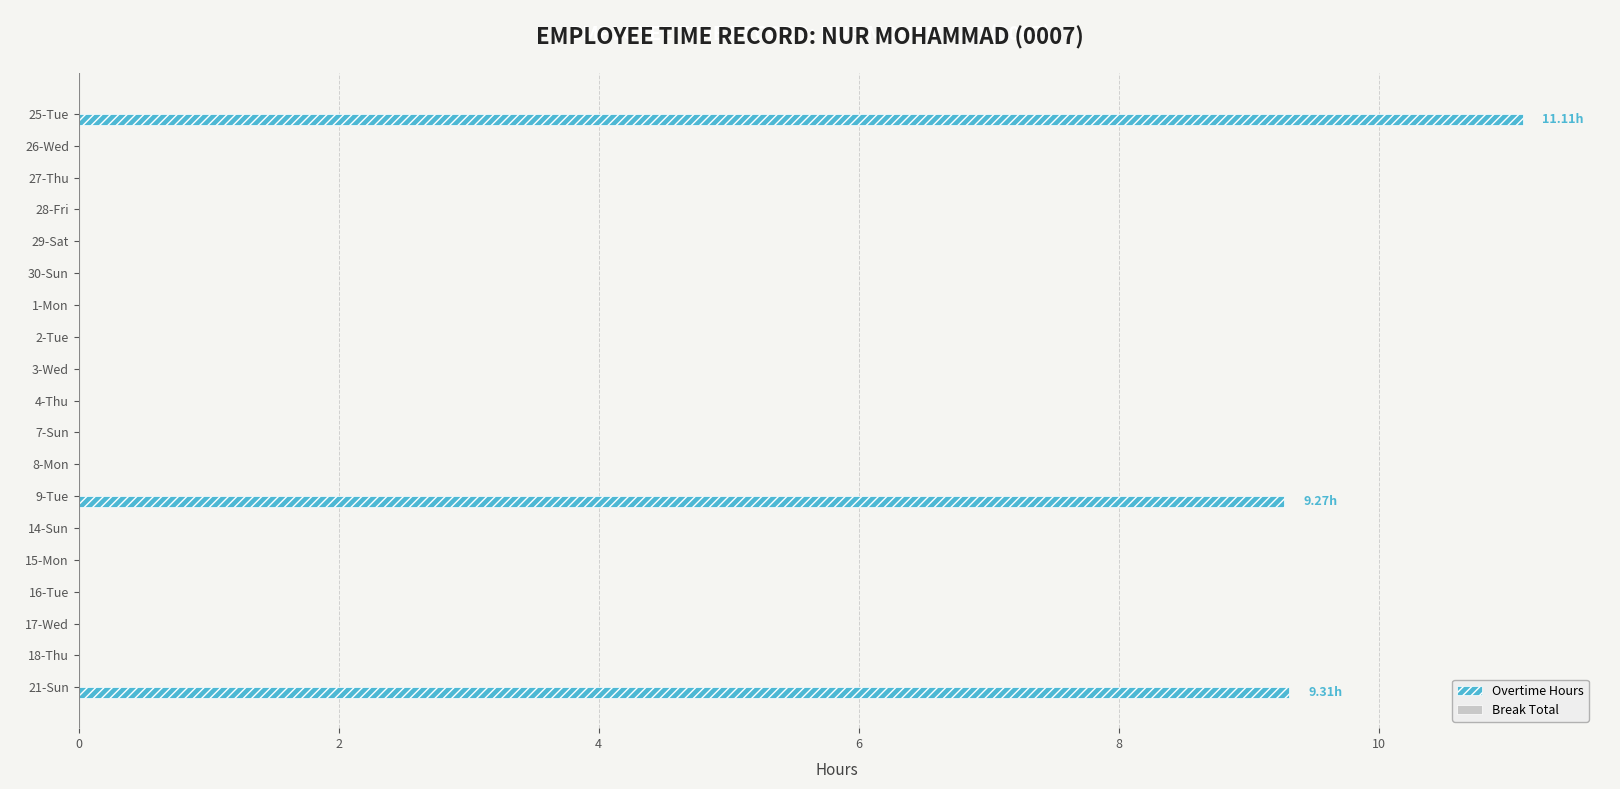

Which has a higher value, 21-Sun or 27-Thu?

21-Sun